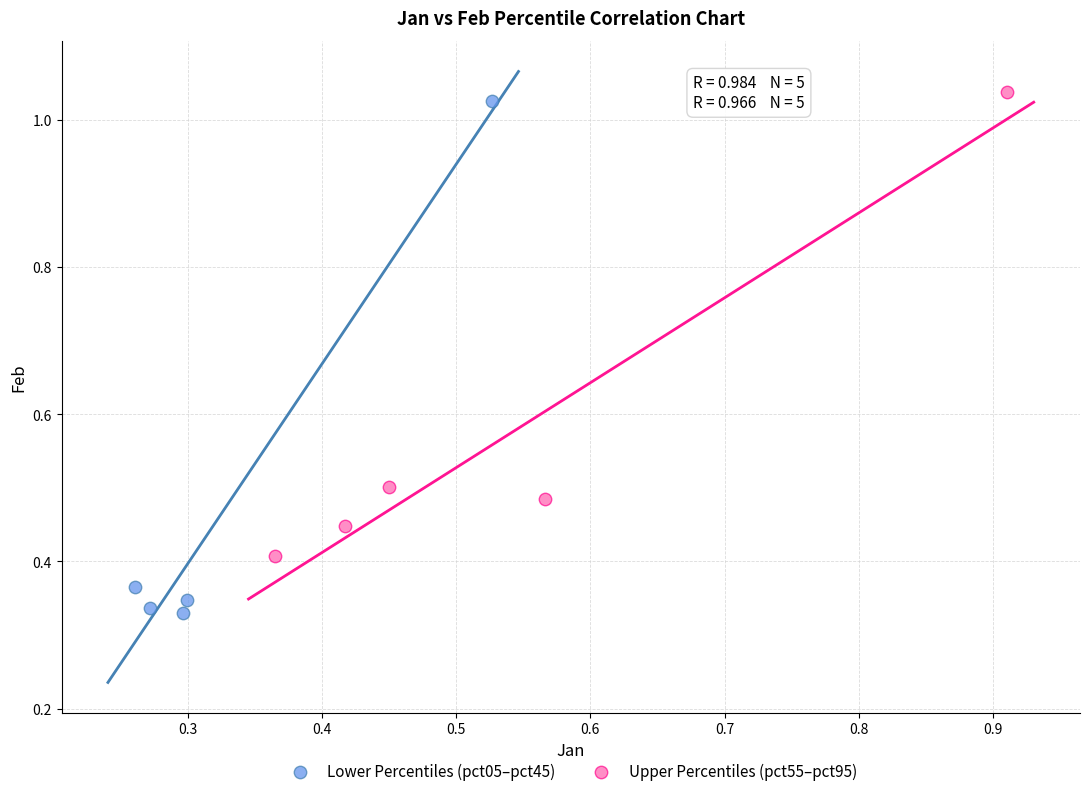

What are all the series names shown in the legend?

Lower Percentiles (pct05–pct45), Upper Percentiles (pct55–pct95)